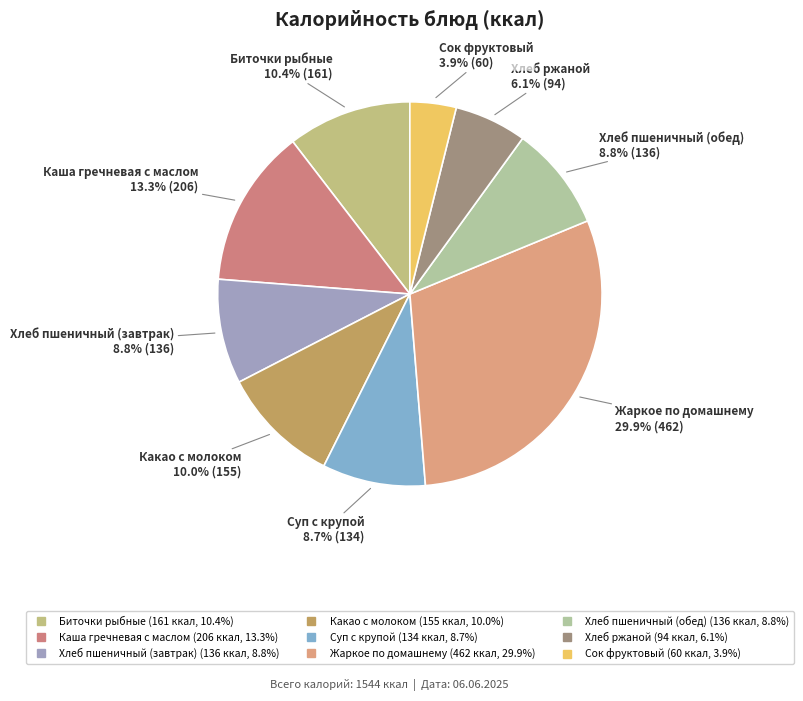

What percentage is the Биточки рыбные slice, to the nearest percent?

10%